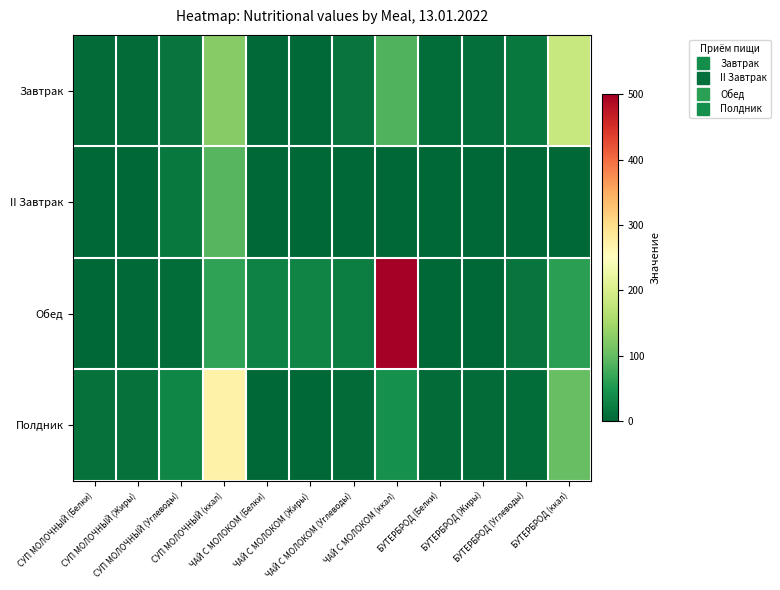

What is the total value across all series at СУП МОЛОЧНЫЙ (ккал)?

550.9